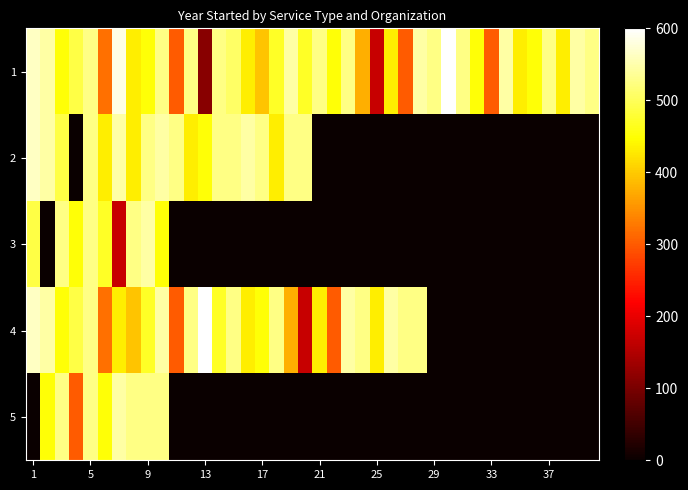

At how many categories does at least one series exceed 148?

40